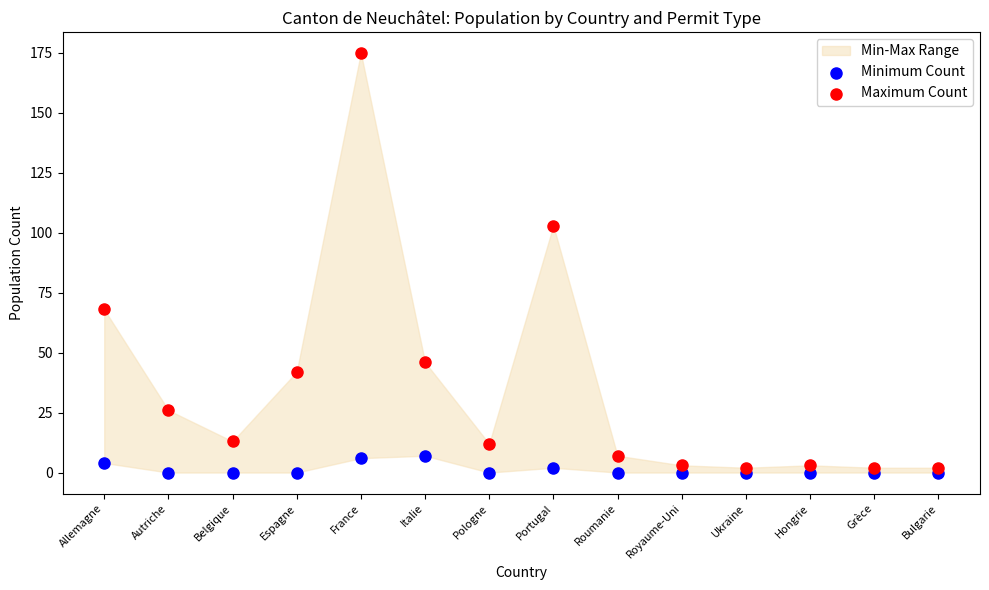

Which series reaches the maximum Y coordinate?

Maximum Count